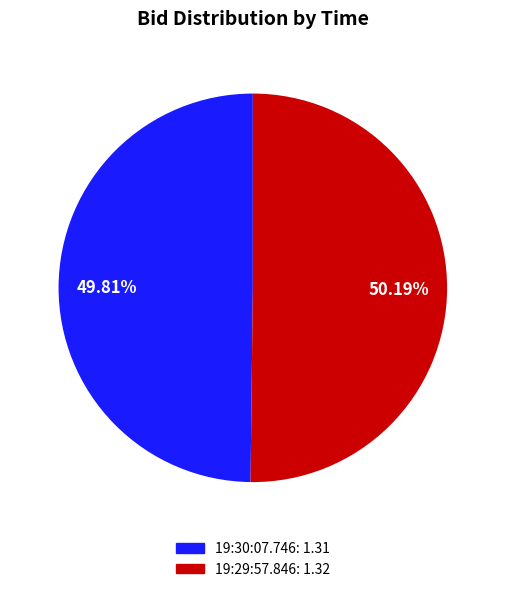

To the nearest percent, what percentage of the pie is 19:30:07.746?

50%